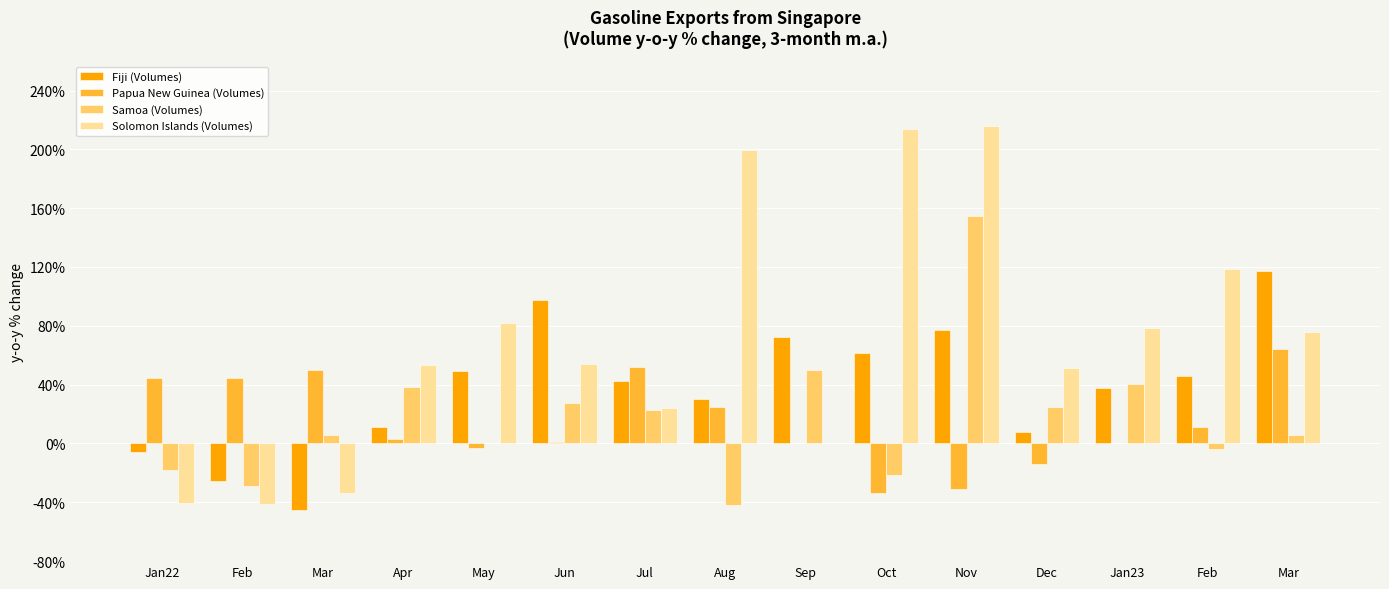

What is the difference between the highest and lowest values at Jul?

29.2